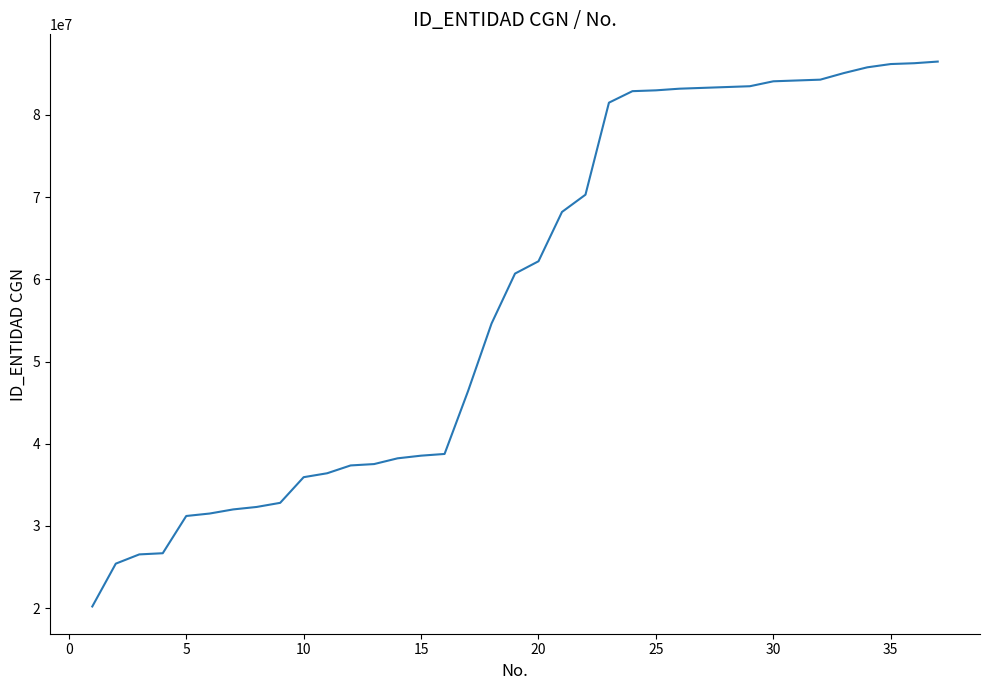

What is the minimum value shown in the chart?

20188000